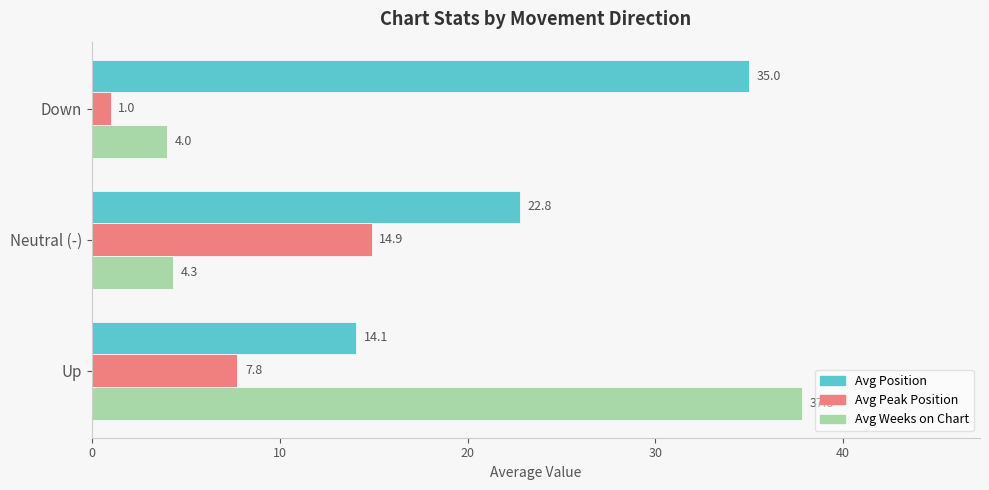

What is the sum of all Avg Weeks on Chart values?

46.2